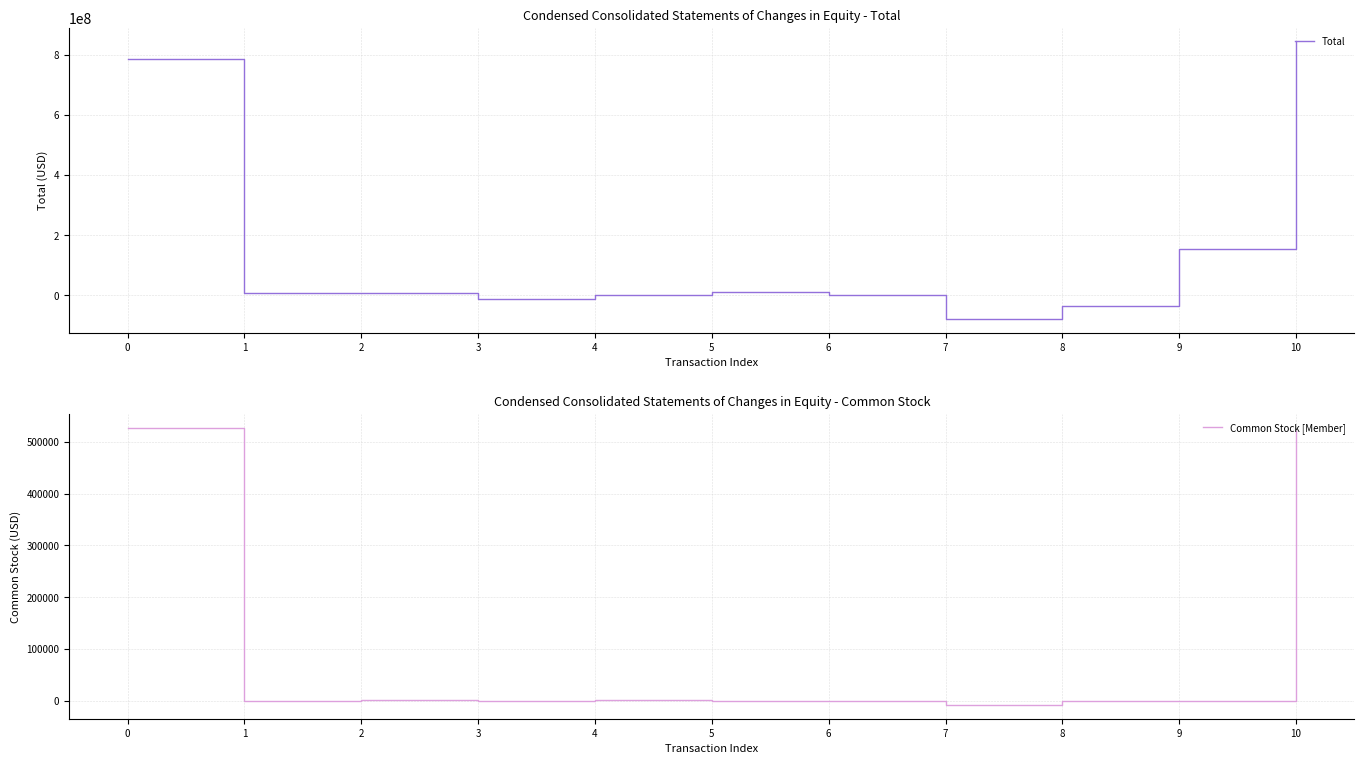

What is the highest value of the Common Stock [Member] series?

527000